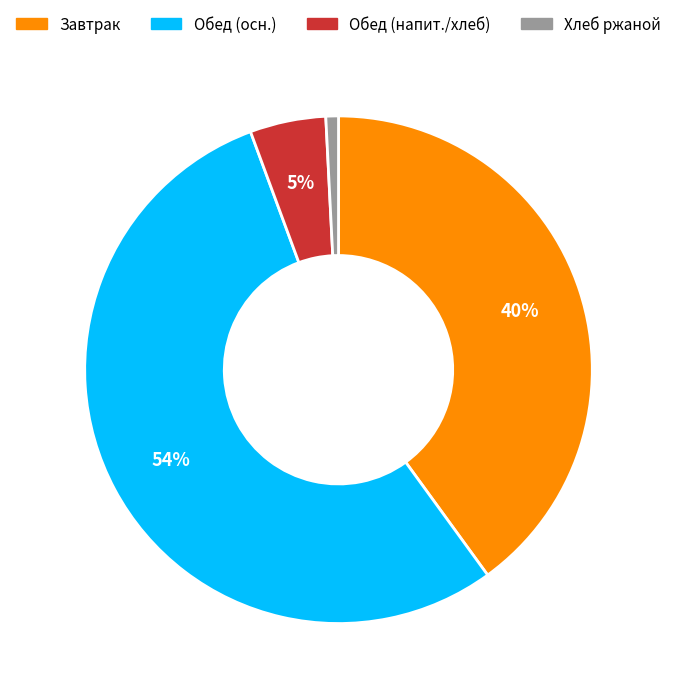

To the nearest percent, what is the average slice percentage?

25%